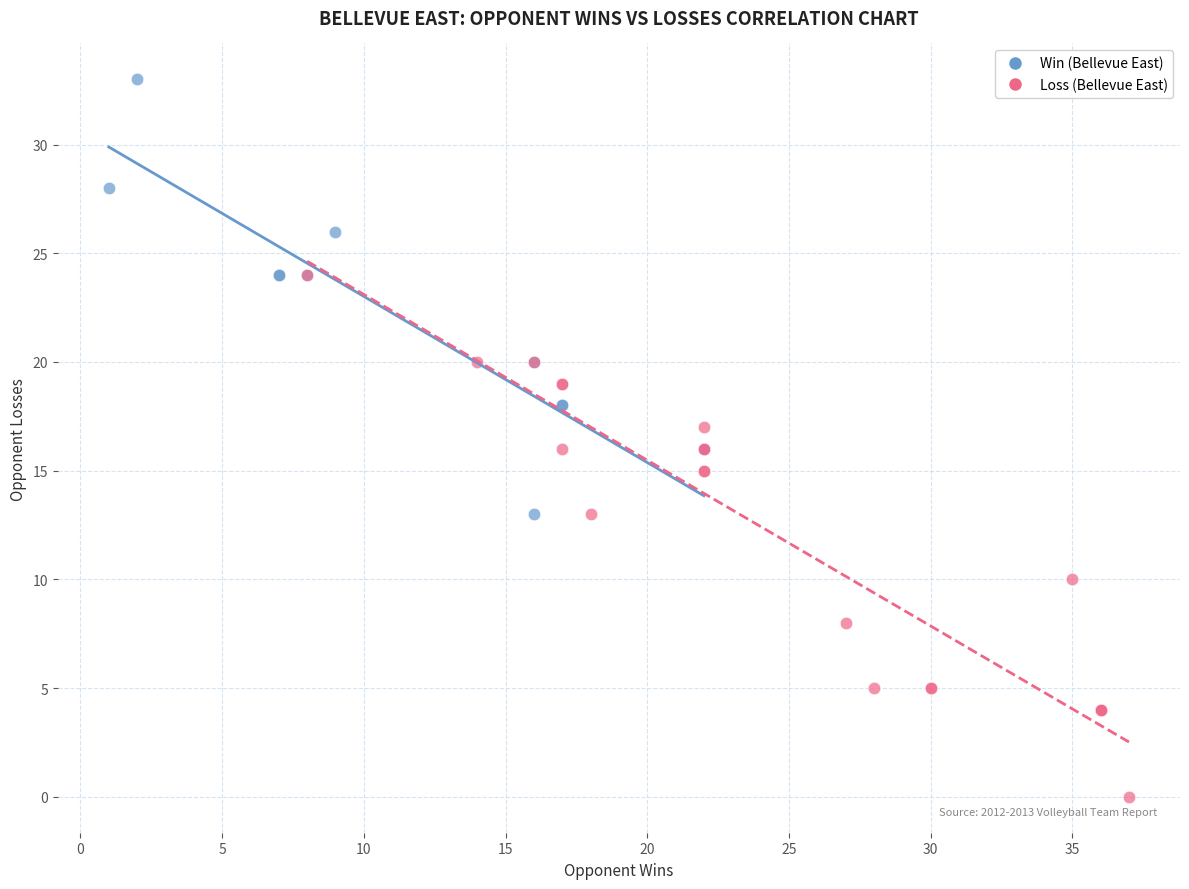

Which series reaches the minimum Y coordinate?

Loss (Bellevue East)